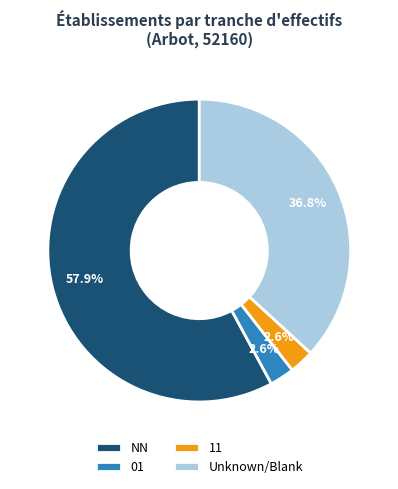

What percentage is NOT represented by 11?

97.4%